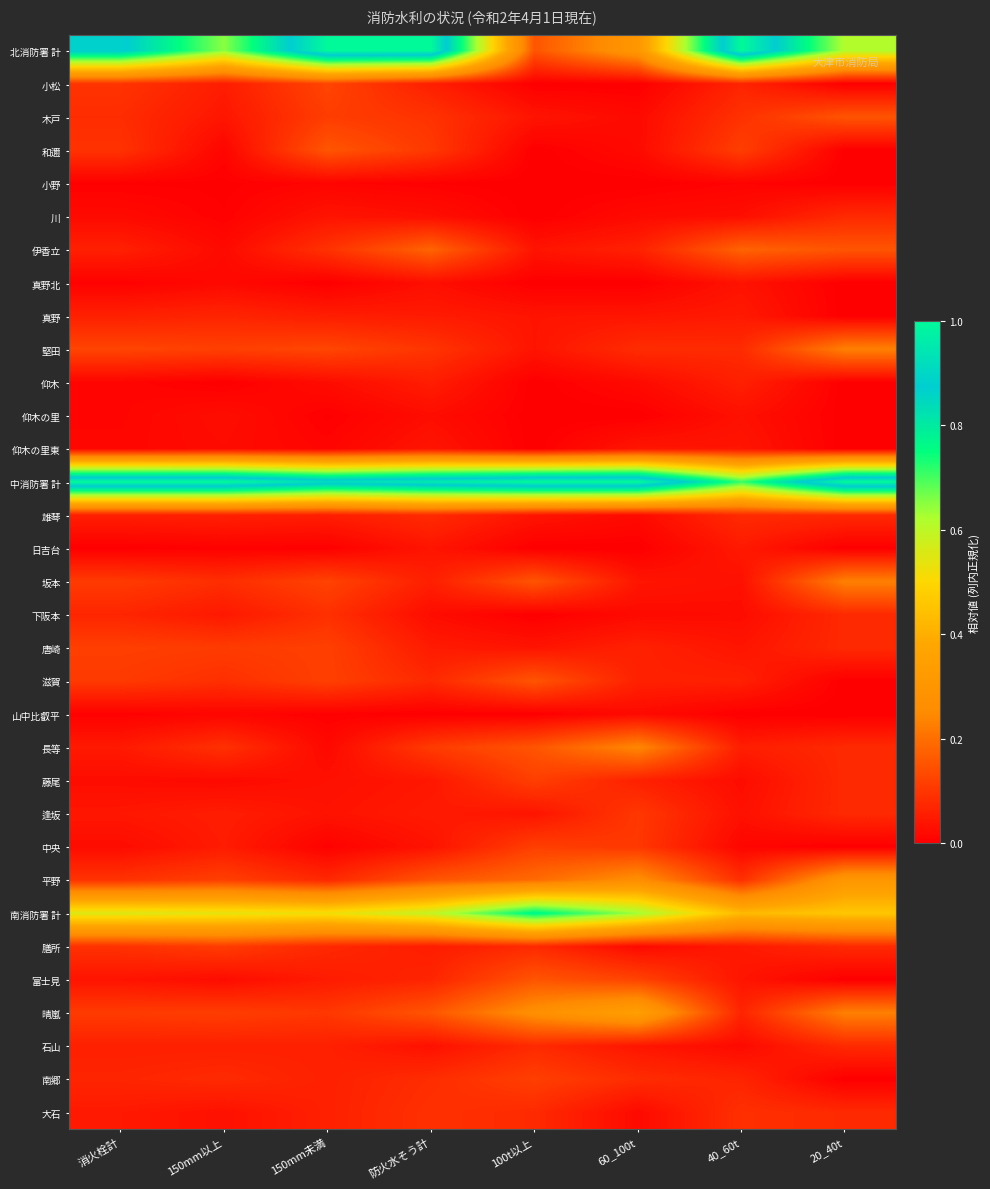

At which category is the sum across all series the highest?

防火水そう計